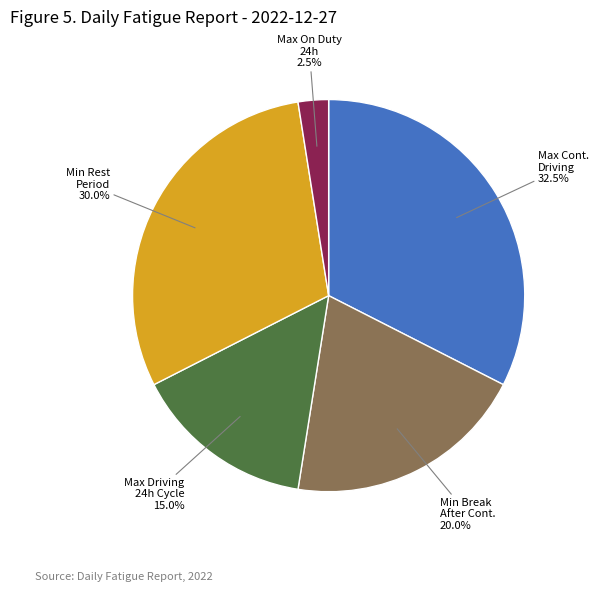

Which has a higher value, Min Break After Cont. or Max On Duty 24h?

Min Break After Cont.